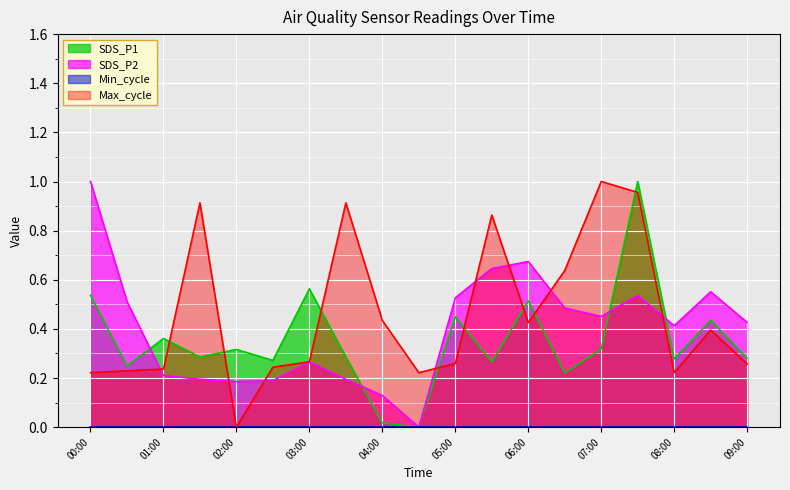

Which has a higher value, 03:30 or 05:30?

03:30